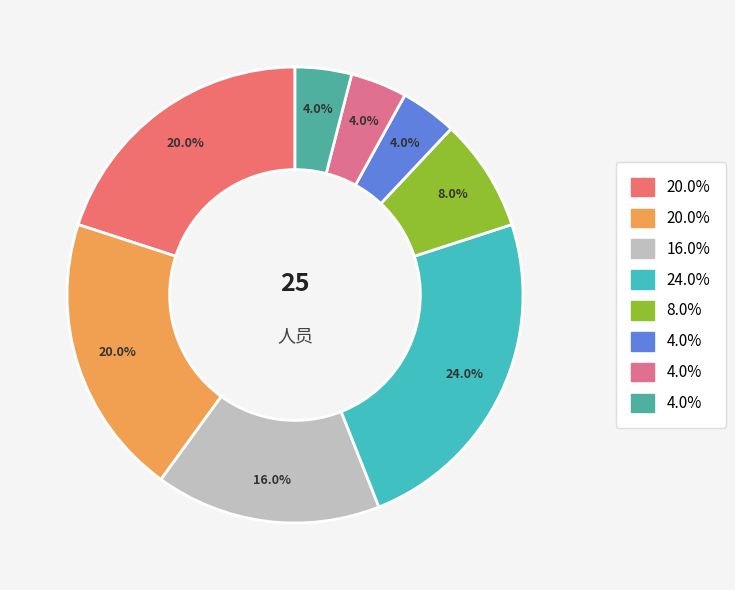

How many slices are in this pie chart?

8